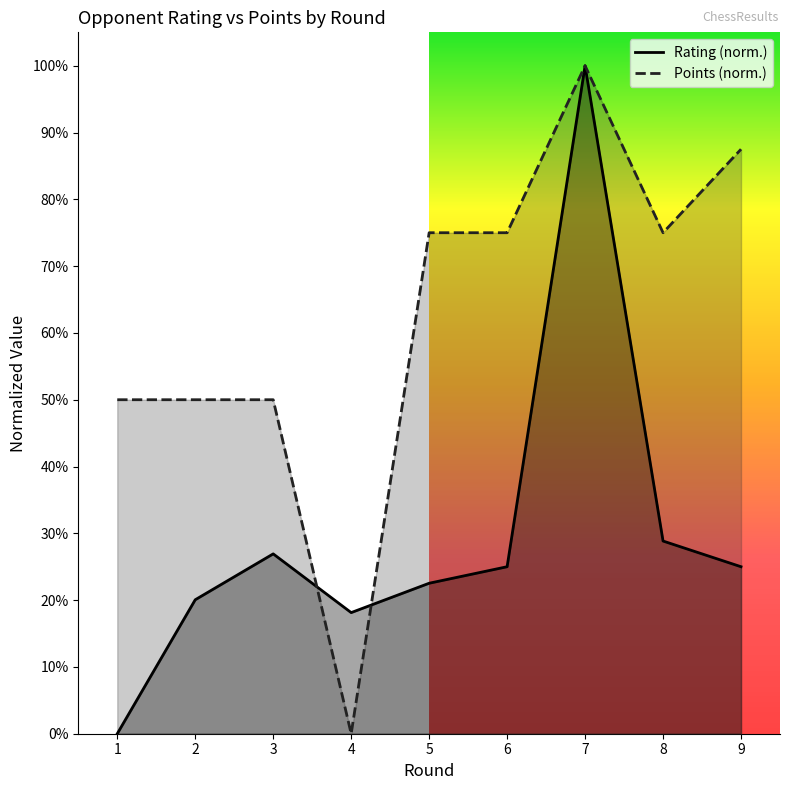

The Rating series shows 0.2 at 9. True or false?

True